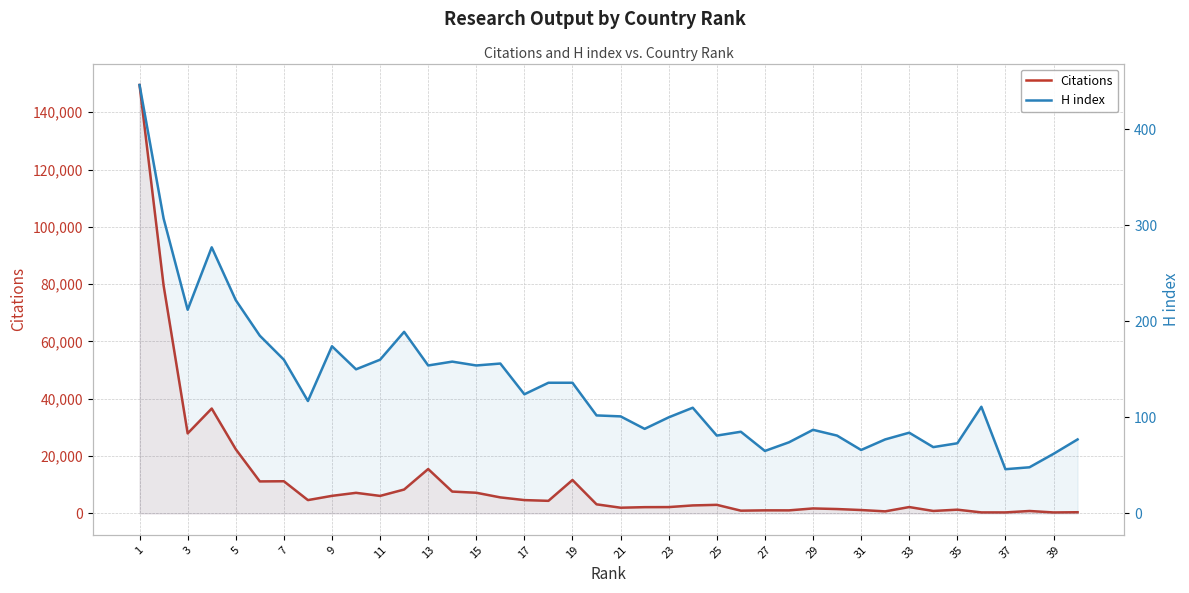

How many data points in H index are above 111?

19